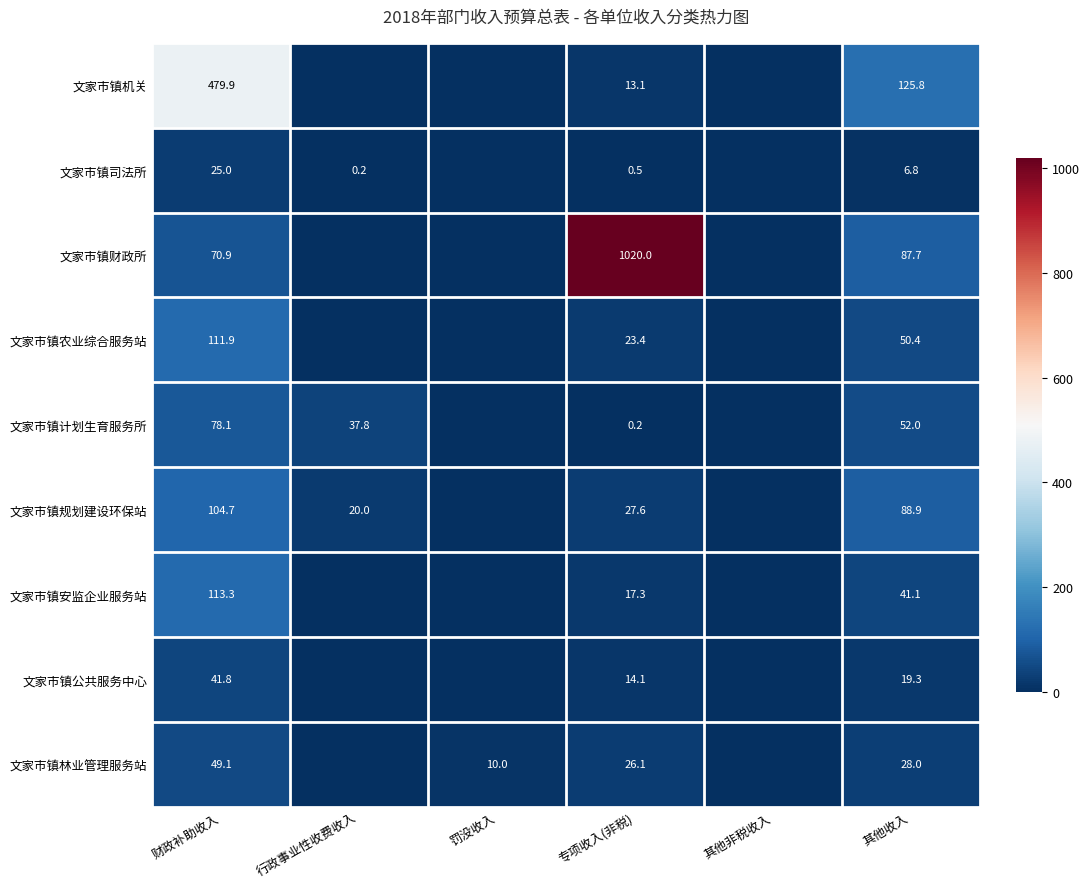

Between 财政补助收入 and 专项收入(非税), which series saw the biggest shift?

文家市镇财政所